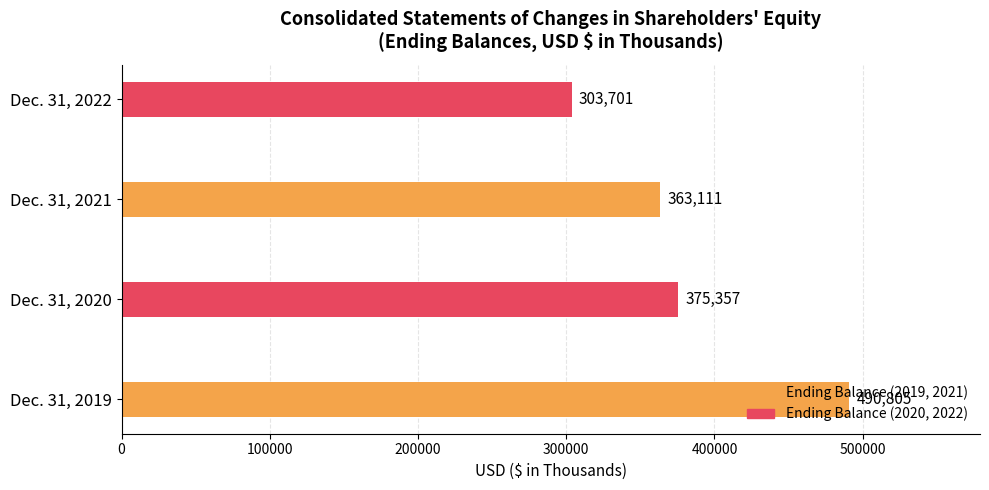

Between Dec. 31, 2021 and Dec. 31, 2019, which is larger?

Dec. 31, 2019